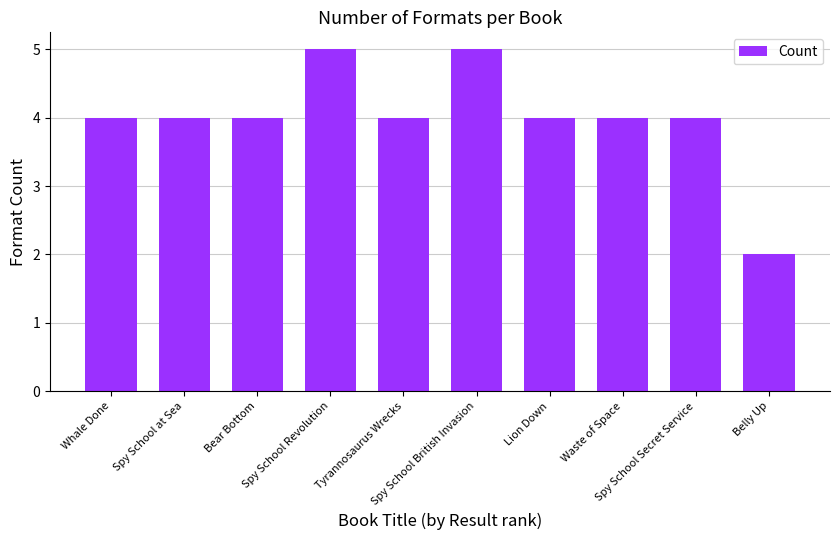

How many bars are there in total?

10